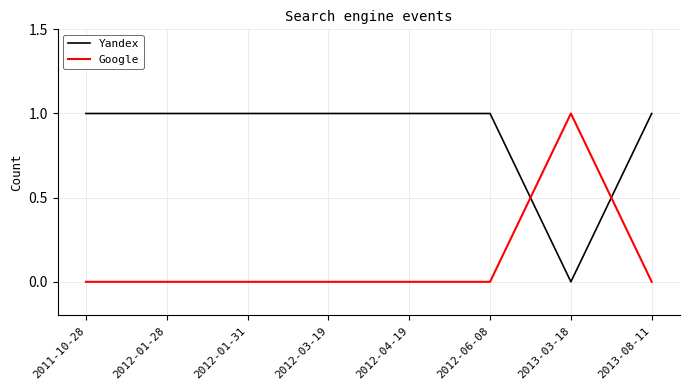

What are all the series names shown in the legend?

Yandex, Google